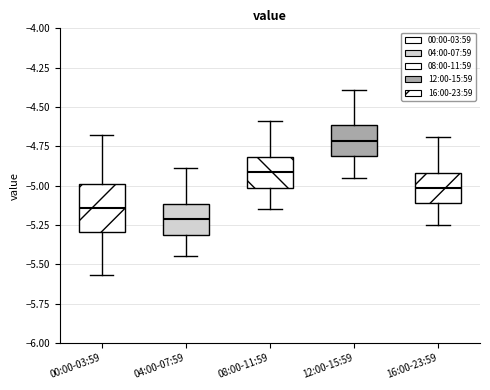

Reading left to right, transcribe this box plot: for each box, give where its median line is, the range the box spans, and where its two whiskers end, as read against the y-axis. The values are not printed on the chart, so give them approximately, as read against the axis.

00:00-03:59: median -5.15, box -5.30 to -5.00, whiskers -5.55 to -4.70
04:00-07:59: median -5.20, box -5.30 to -5.10, whiskers -5.45 to -4.90
08:00-11:59: median -4.90, box -5.00 to -4.80, whiskers -5.15 to -4.60
12:00-15:59: median -4.70, box -4.80 to -4.60, whiskers -4.95 to -4.40
16:00-23:59: median -5.00, box -5.10 to -4.90, whiskers -5.25 to -4.70